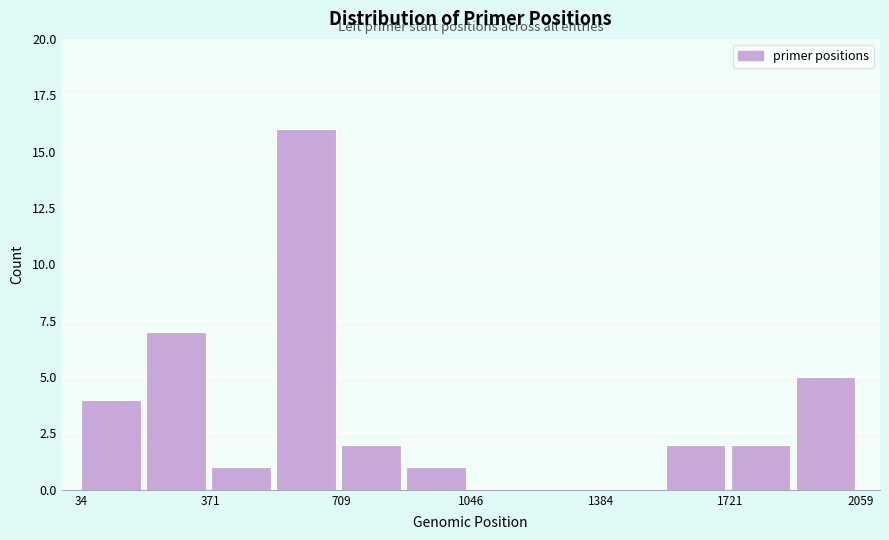

Read against the x-axis, roughly where is the centre of the tallest bar?

600